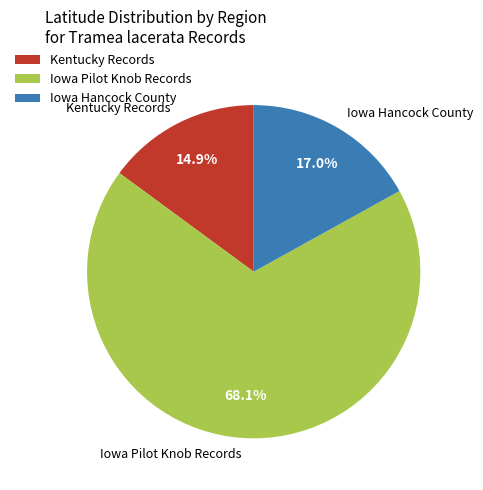

Is there any slice that represents more than half of the pie?

Yes